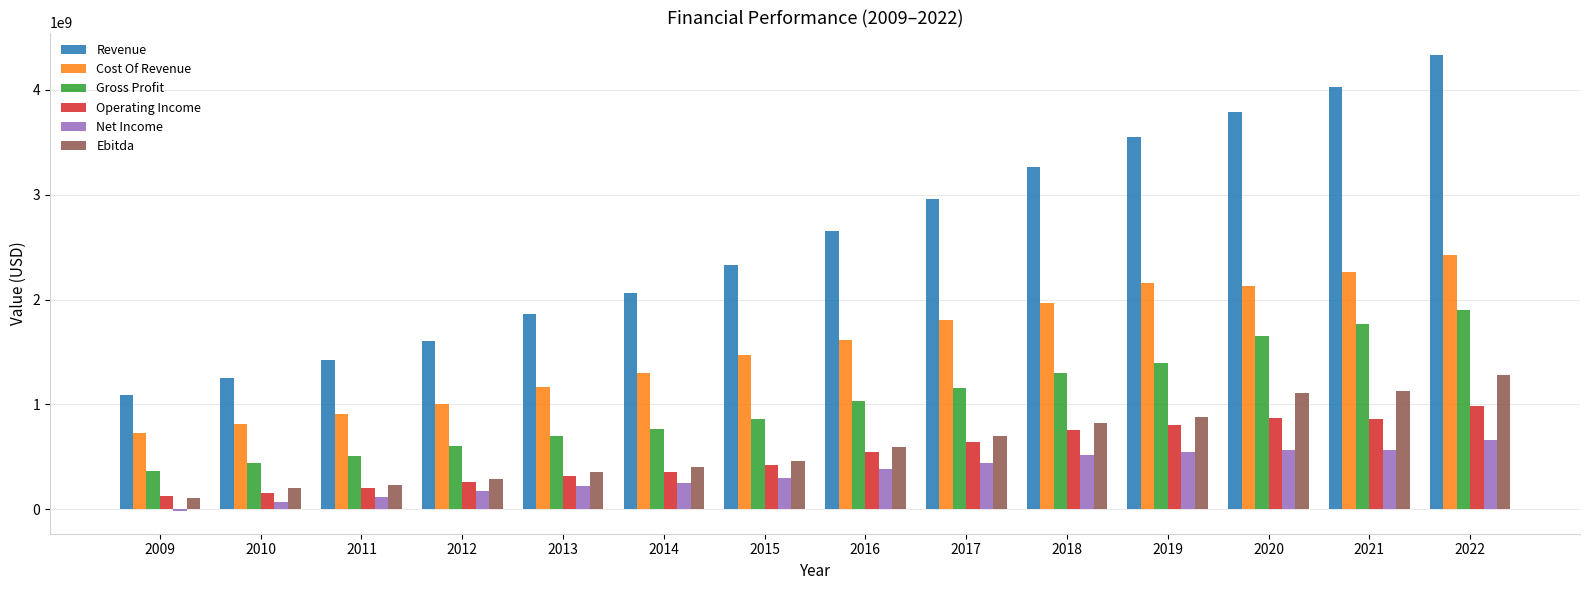

What is the average value of the Net Income series?

343197929